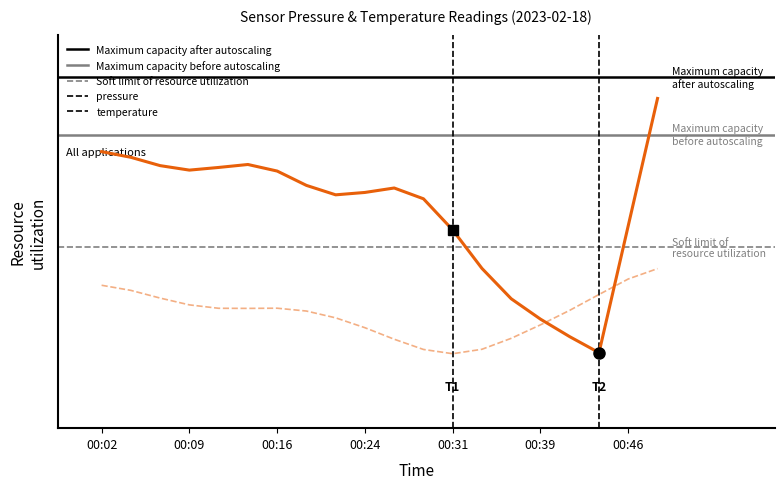

How many lines are shown in the chart?

2